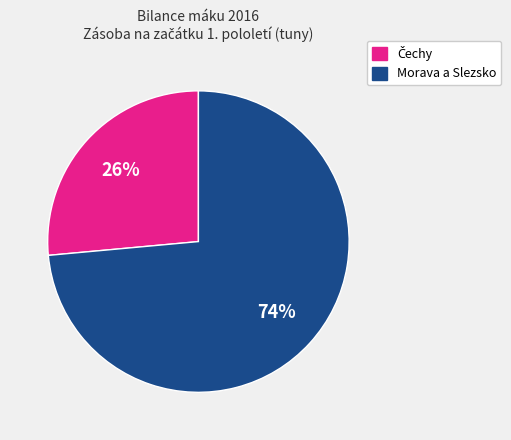

Is there a majority slice in this chart?

Yes